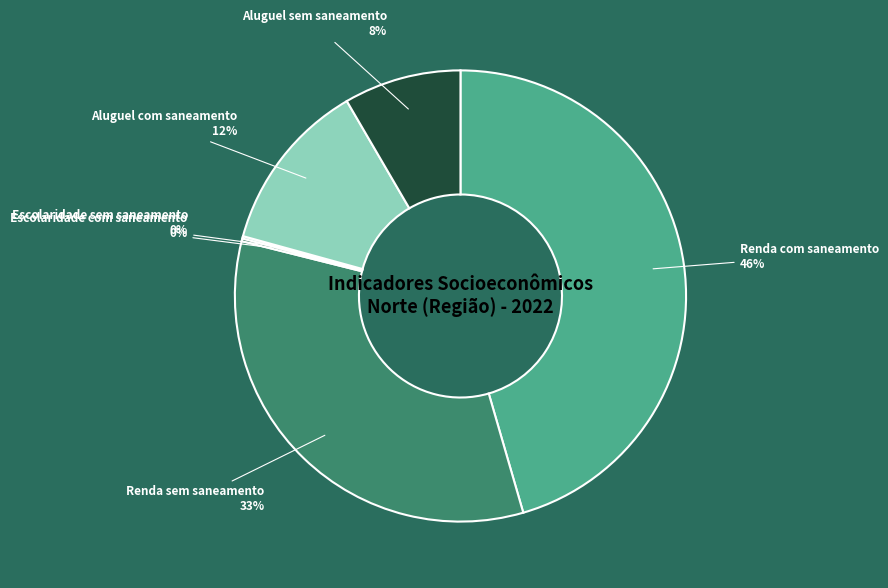

Which category has the biggest portion of the pie?

Renda com saneamento